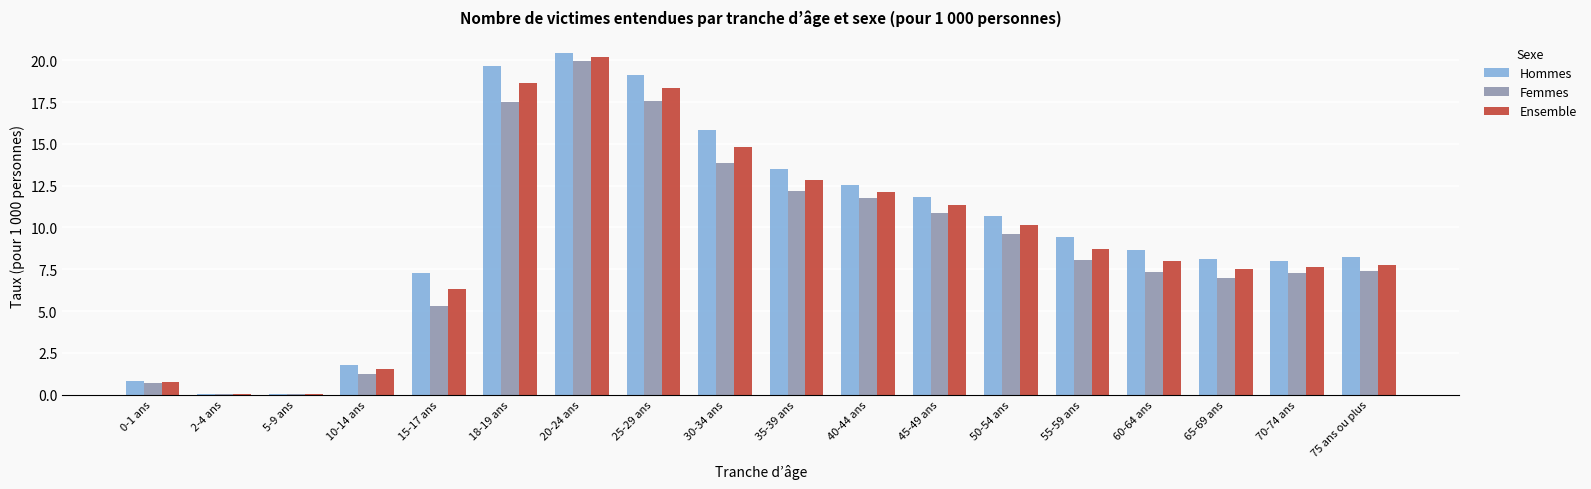

Where is Ensemble nearest to the value 10?

50-54 ans